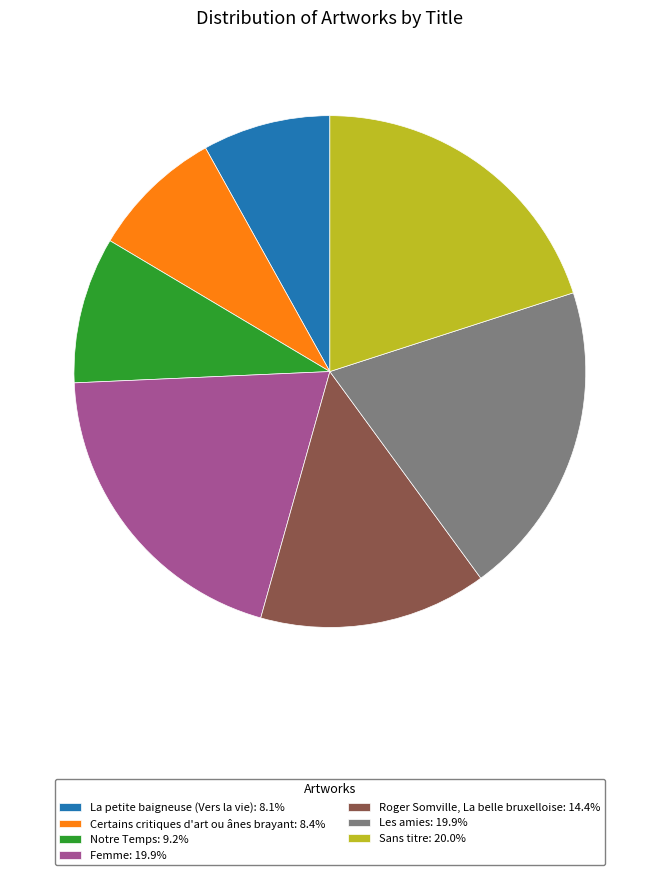

Do Les amies: 19.9% and Femme: 19.9% together represent more than half of the pie?

No